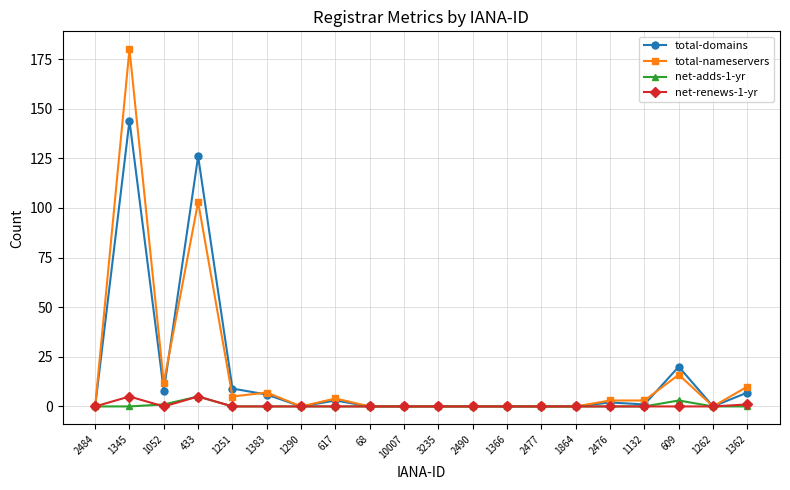

At which category is the sum across all series the highest?

1345